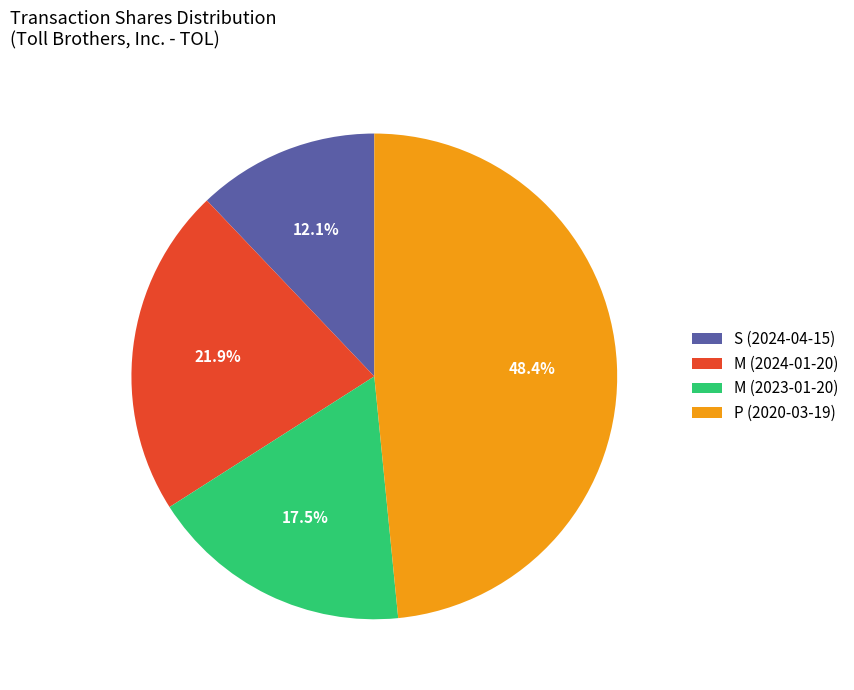

Count the number of slices in the pie.

4